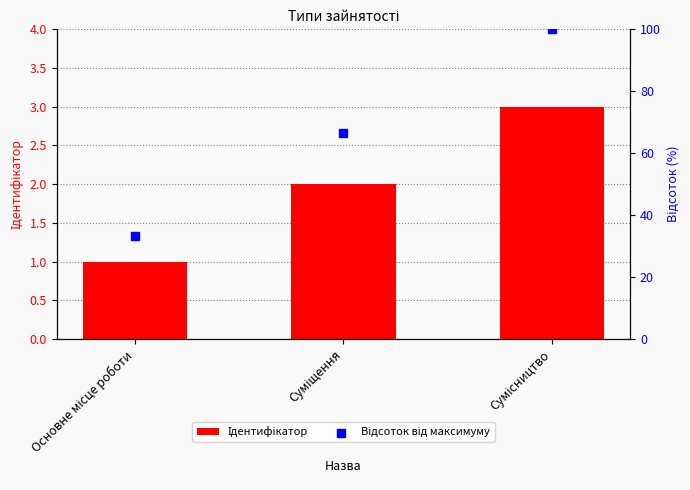

Which series contains the lowest Y value?

Ідентифікатор